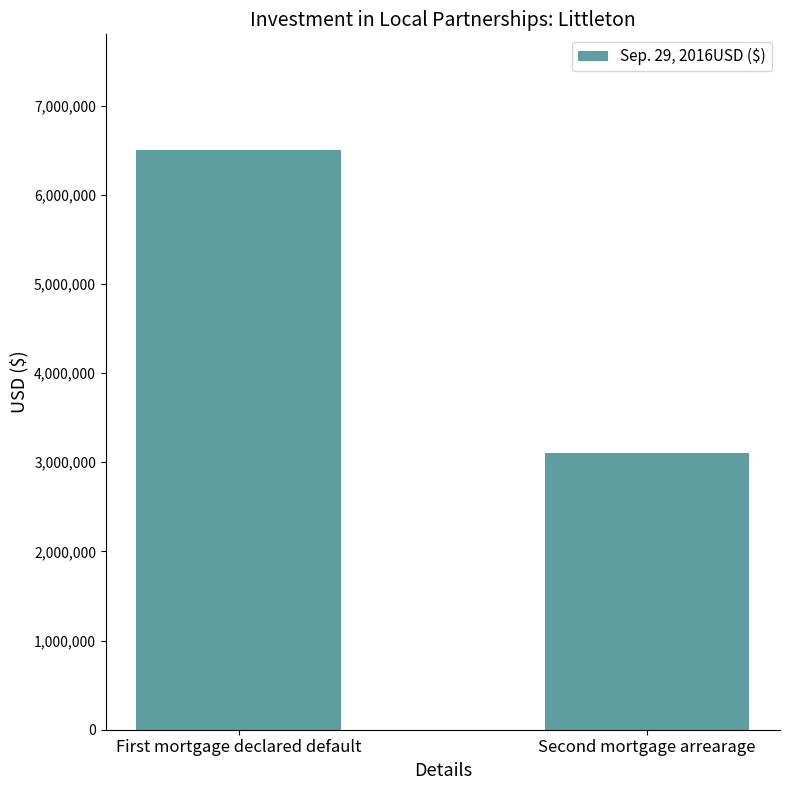

What is the value of the 2nd bar from the left?

3100000